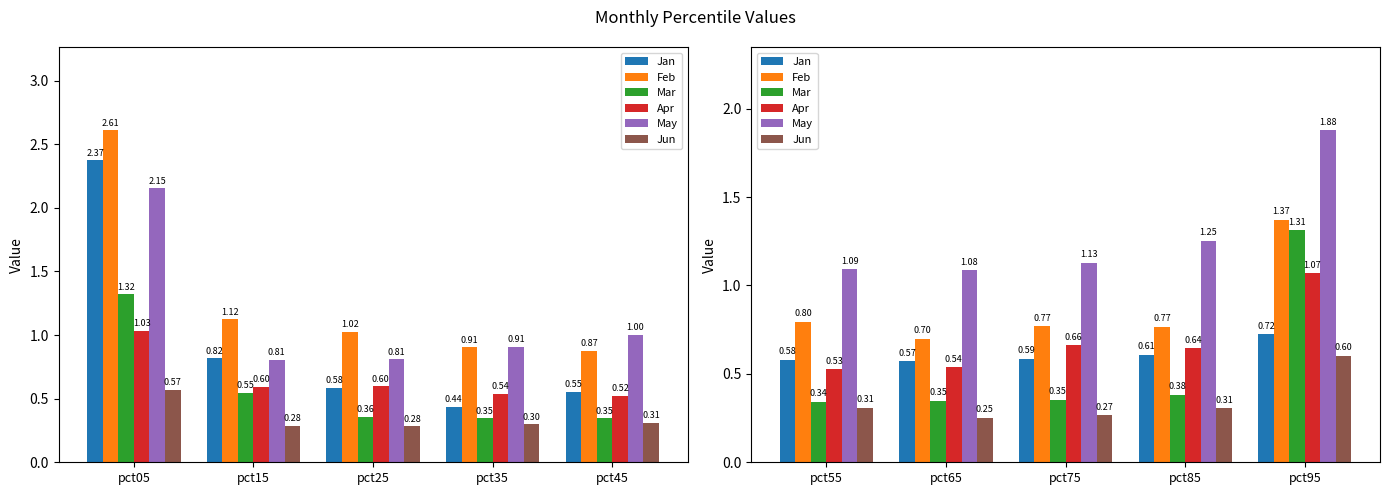

Which series has the largest total across all categories?

May